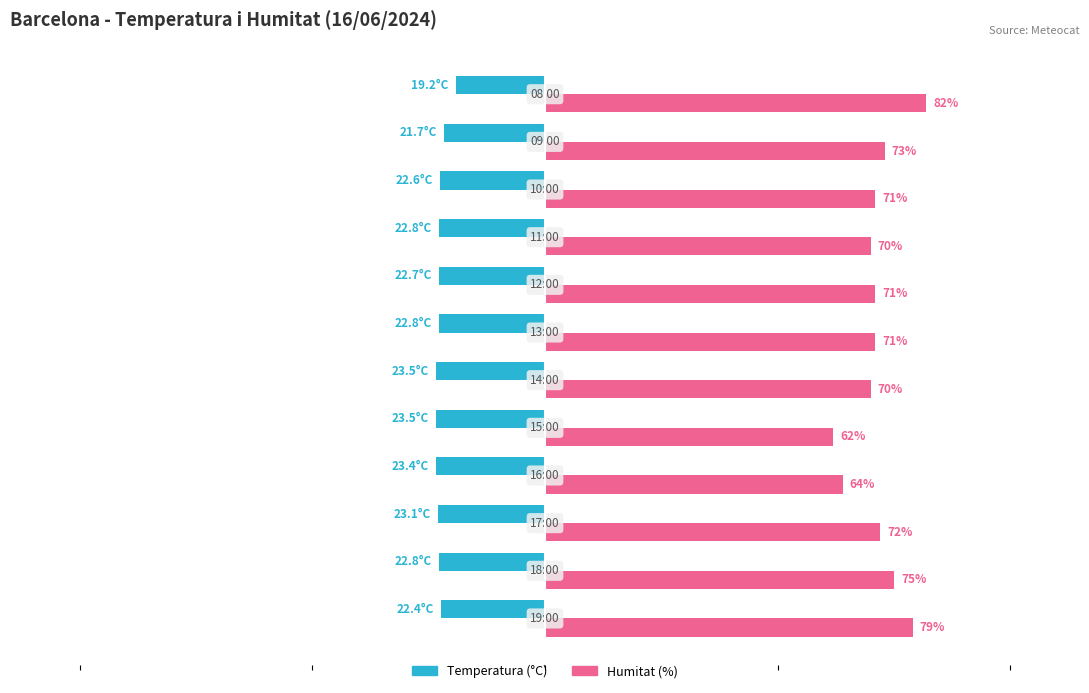

List the series in order of their peak value, highest first.

Humitat (%), Temperatura (°C)